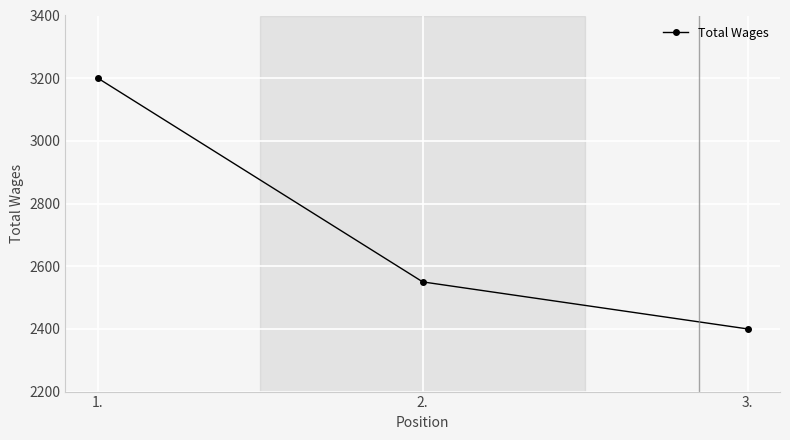

Reading left to right, list all the values displayed in this chart.

3200	2550	2400